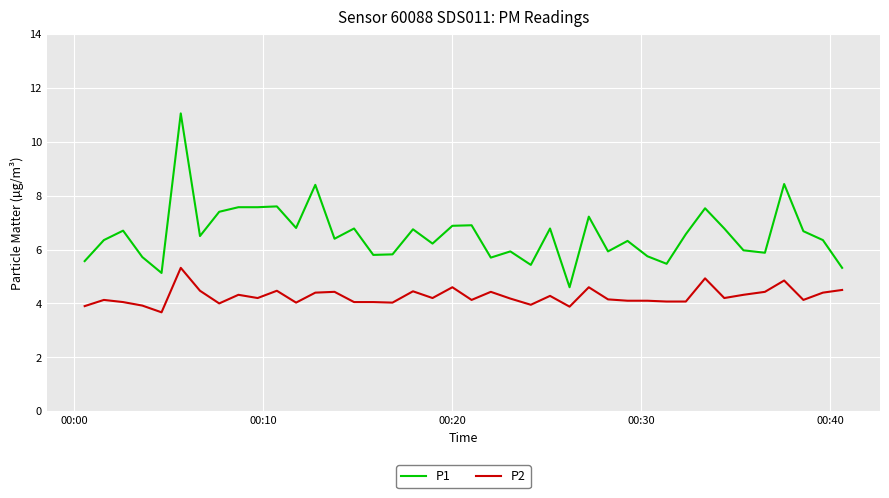

True or false: P1 and P2 cross at least once.

False